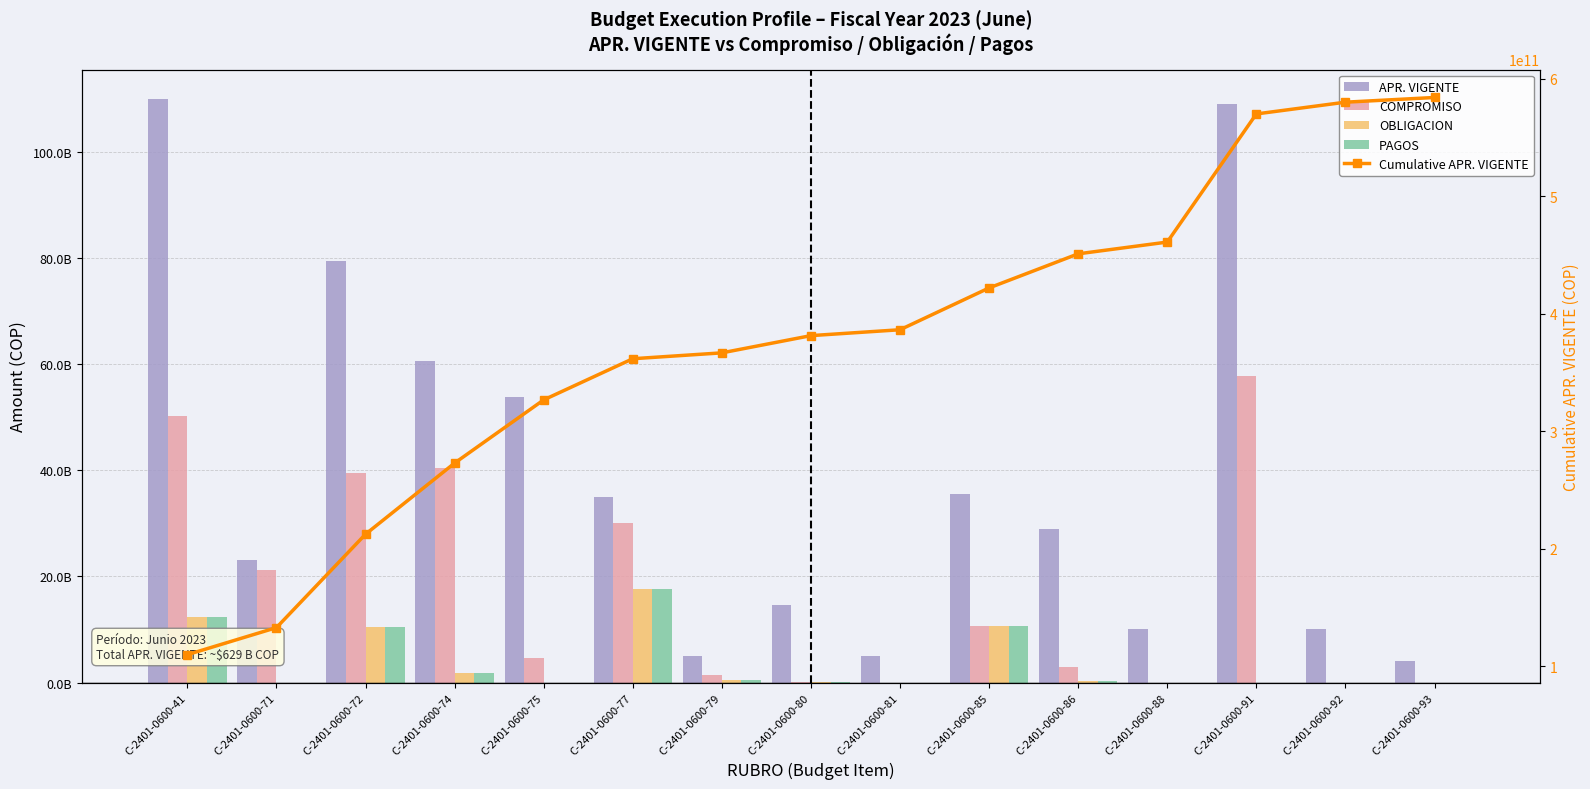

Which series has the largest range (max minus min)?

Cumulative APR. VIGENTE